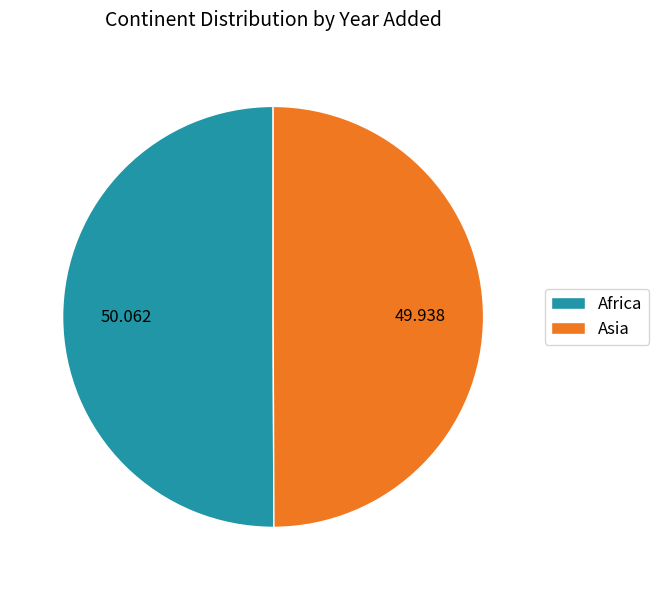

Approximately how many times larger is the value at Asia compared to Africa?

1.0